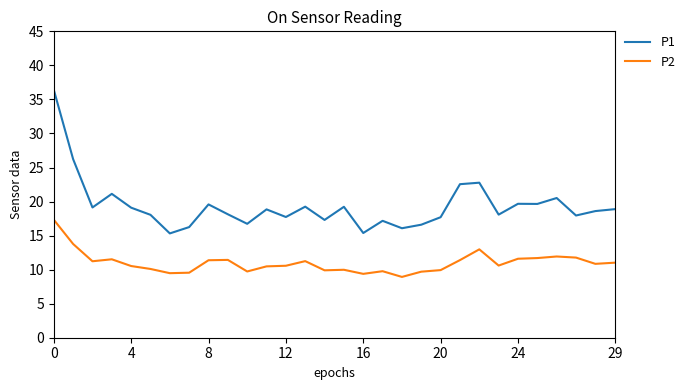

Which series has the largest total across all categories?

P1